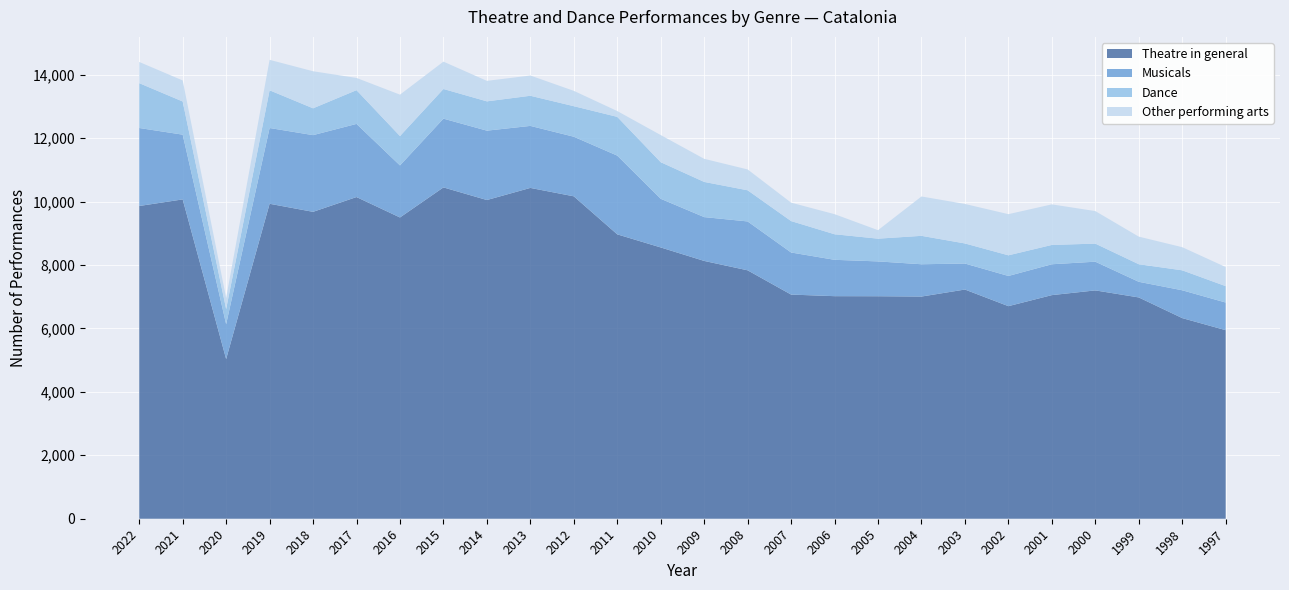

Reading left to right, transcribe all the data shown in this chart.

Theatre in general: 2022=9860	2021=10068	2020=5034	2019=9930	2018=9676	2017=10142	2016=9498	2015=10446	2014=10048	2013=10430	2012=10165	2011=8966	2010=8553	2009=8128	2008=7832	2007=7067	2006=7017	2005=7015	2004=7005	2003=7226	2002=6702	2001=7050	2000=7199	1999=6977	1998=6326	1997=5945
Musicals: 2022=2459	2021=2041	2020=1099	2019=2389	2018=2418	2017=2306	2016=1641	2015=2168	2014=2187	2013=1955	2012=1879	2011=2482	2010=1534	2009=1382	2008=1541	2007=1327	2006=1146	2005=1098	2004=1018	2003=820	2002=952	2001=973	2000=905	1999=493	1998=877	1997=871
Dance: 2022=1414	2021=1046	2020=479	2019=1189	2018=846	2017=1064	2016=926	2015=935	2014=924	2013=950	2012=963	2011=1222	2010=1154	2009=1109	2008=982	2007=991	2006=806	2005=717	2004=896	2003=633	2002=651	2001=609	2000=570	1999=554	1998=629	1997=517
Other performing arts: 2022=668	2021=663	2020=349	2019=960	2018=1168	2017=385	2016=1305	2015=862	2014=646	2013=638	2012=483	2011=183	2010=855	2009=728	2008=657	2007=580	2006=633	2005=267	2004=1241	2003=1245	2002=1297	2001=1279	2000=1025	1999=870	1998=729	1997=602